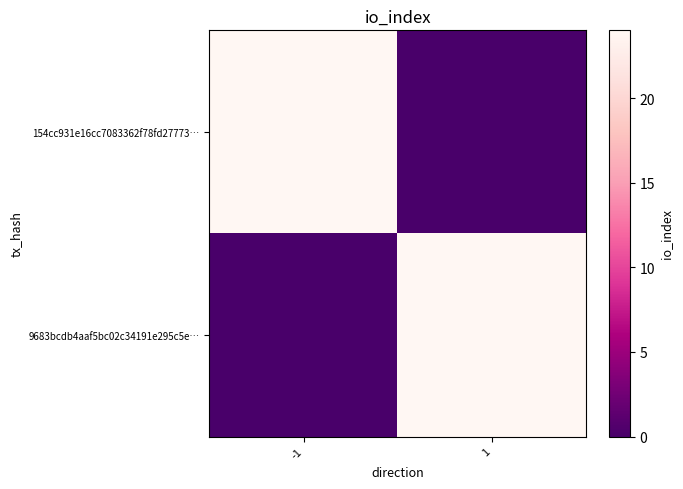

Rank the series at 1 from lowest to highest value.

154cc931e16cc7083362f78fd27773…, 9683bcdb4aaf5bc02c34191e295c5e…